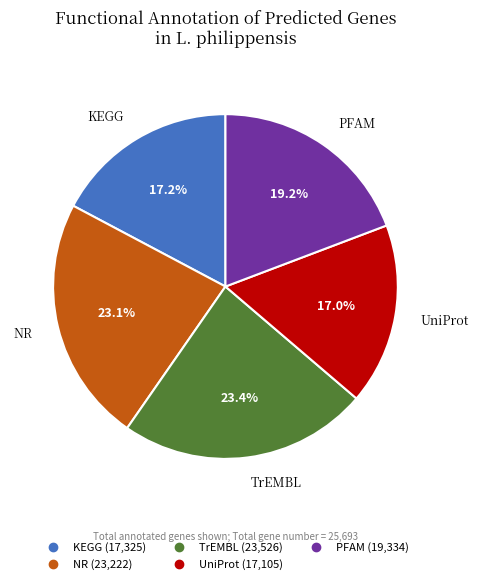

What percentage is NOT represented by NR?

76.9%